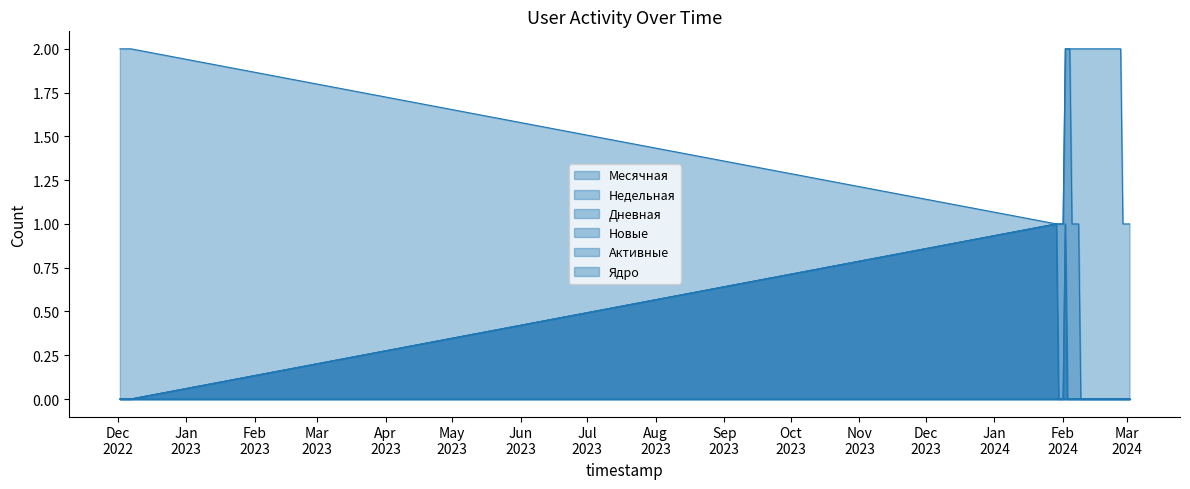

What is the label of the 18th point from the left?

2024-02-14